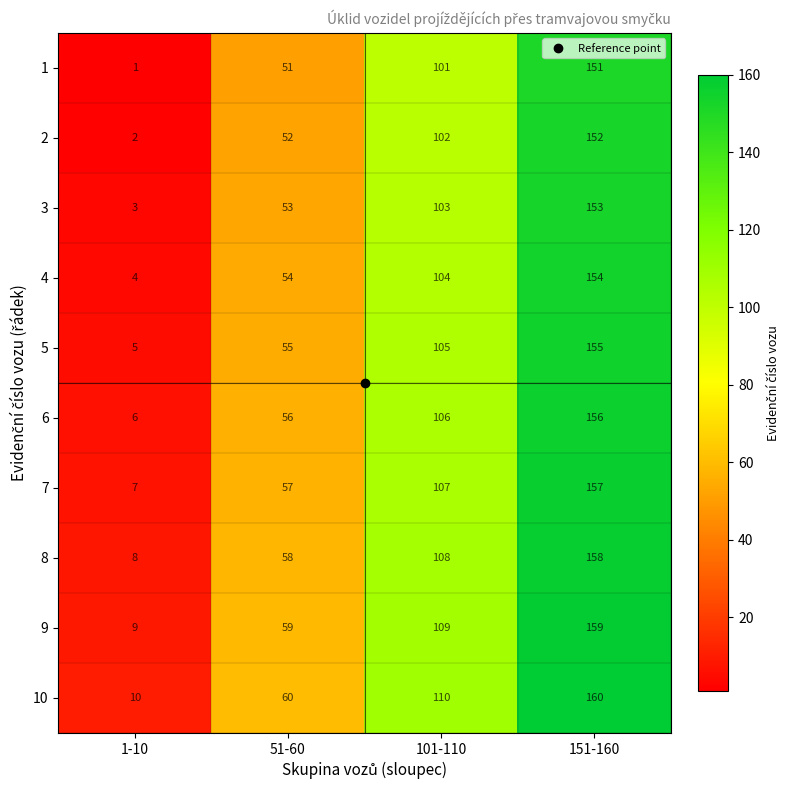

What is the spread (max minus min) of values at 151-160?

9